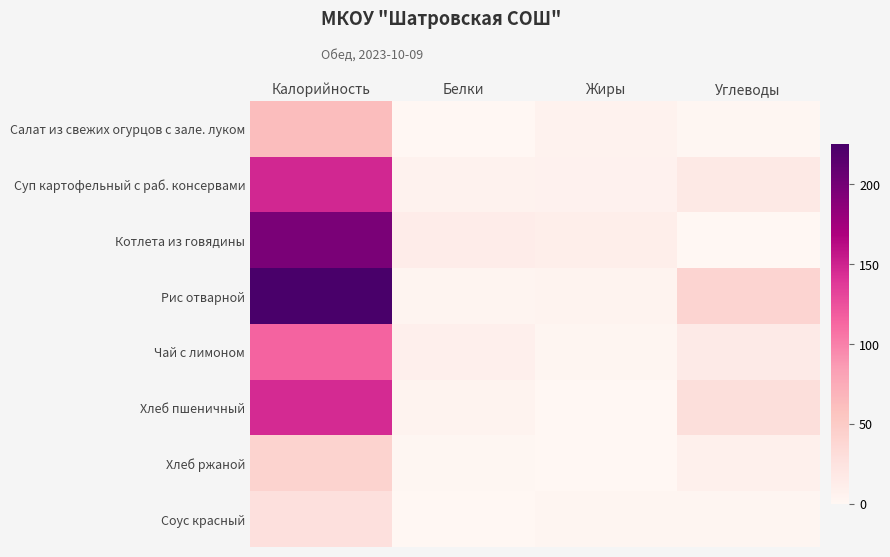

At which category does the chart reach its peak across all series?

Калорийность